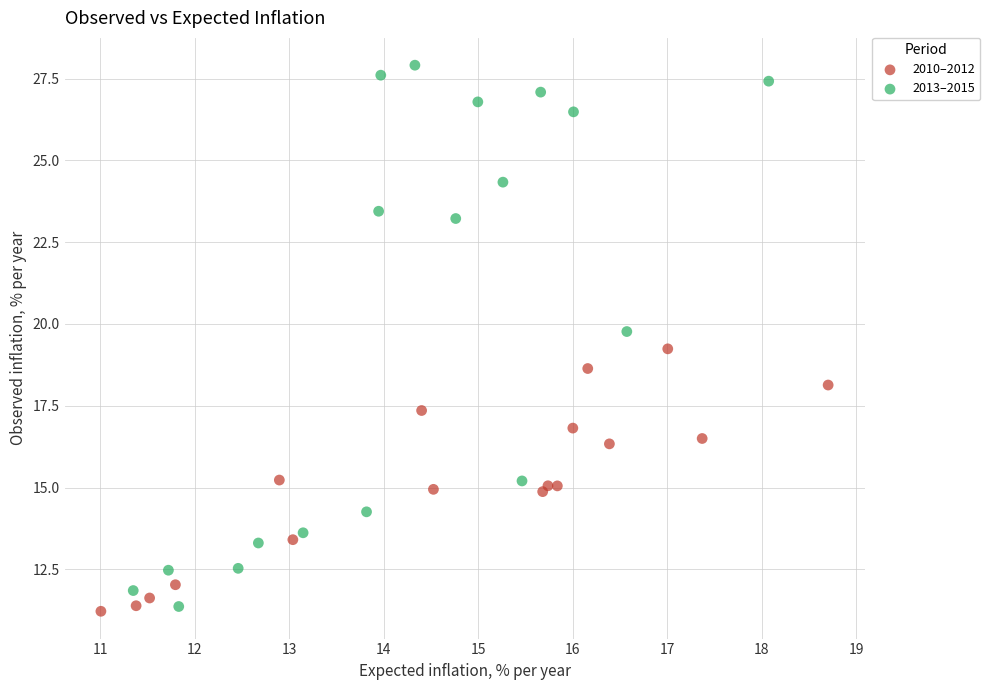

Which series reaches the maximum Y coordinate?

2013–2015